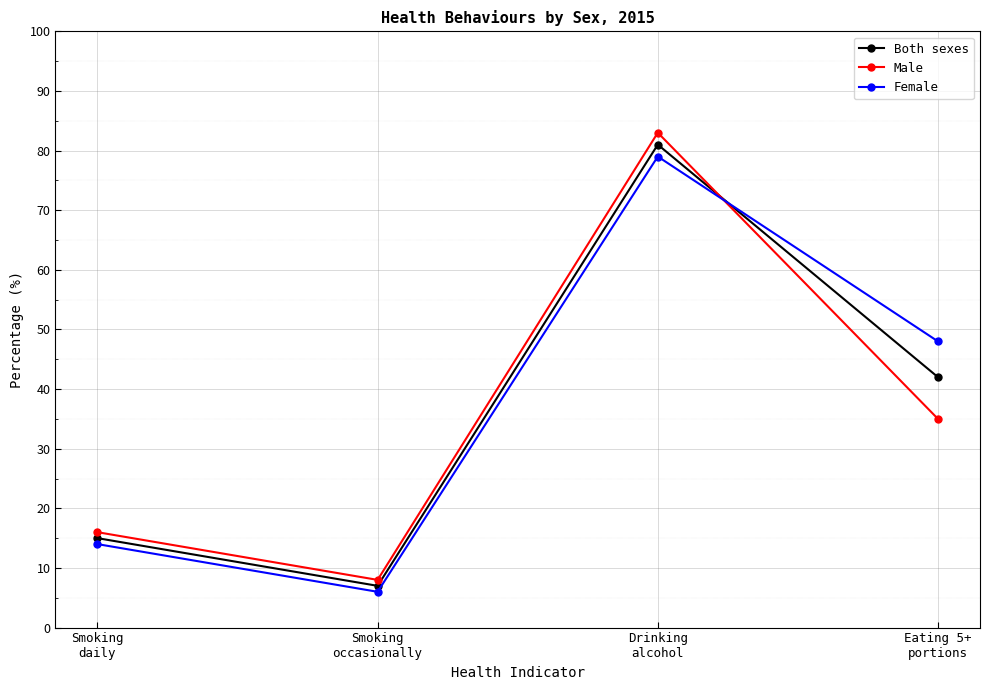

What is the value of the Both sexes point at the 3rd from the left?

81